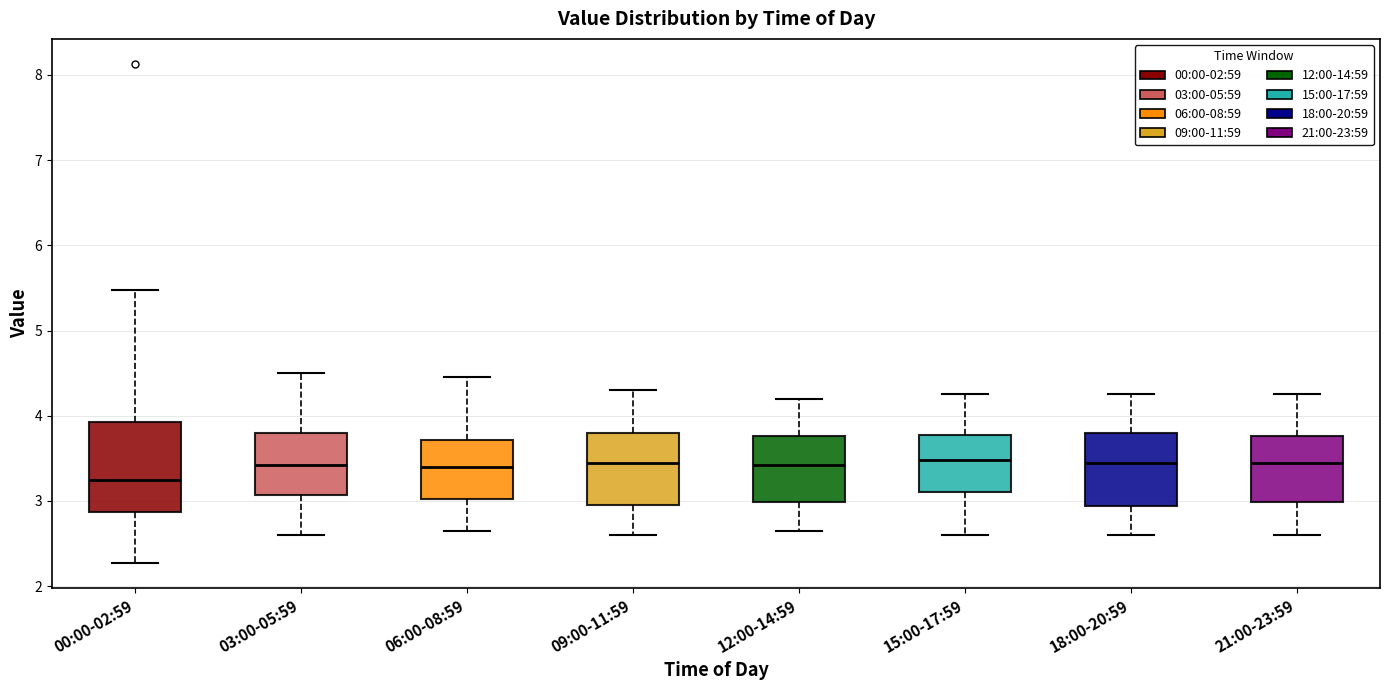

Where does the upper whisker of the box for 00:00-02:59 end on the y-axis? The values are not printed on the chart, so give them approximately, as read against the axis.

5.5